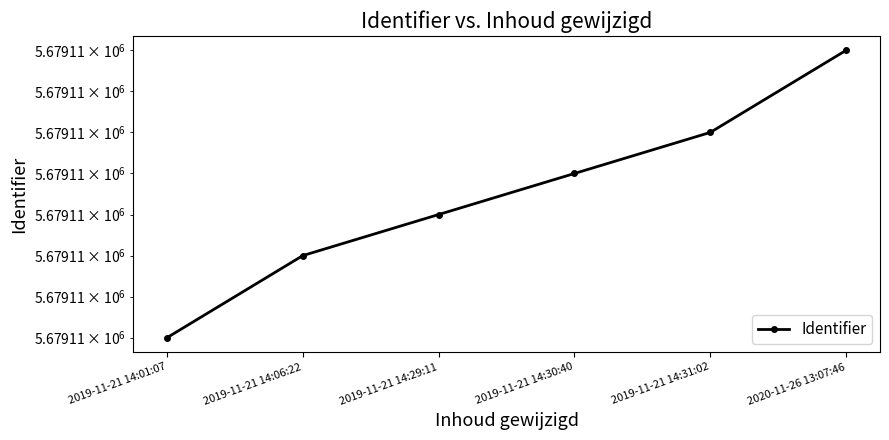

Where is the data nearest to the value 5679111?

2019-11-21 14:29:11